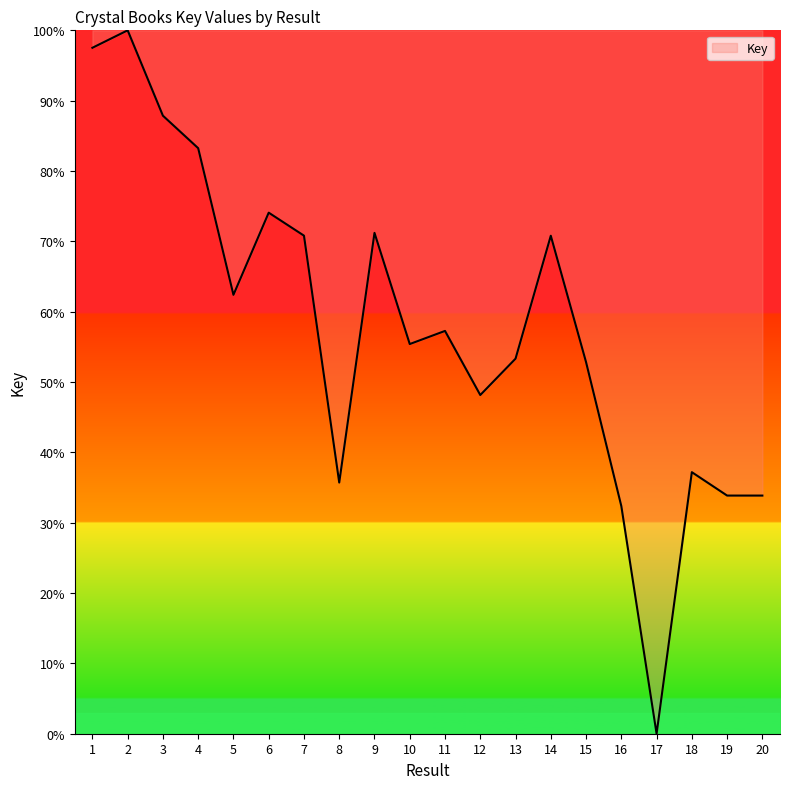

True or false: the data shows 57.3 at 11.

True